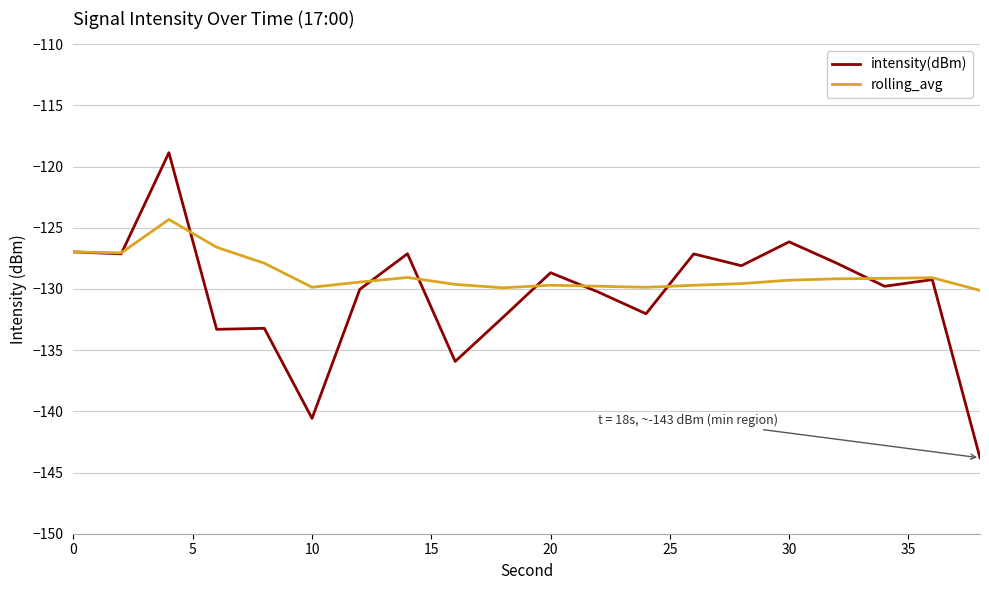

Rank the series by their maximum value, from highest to lowest.

intensity(dBm), rolling_avg